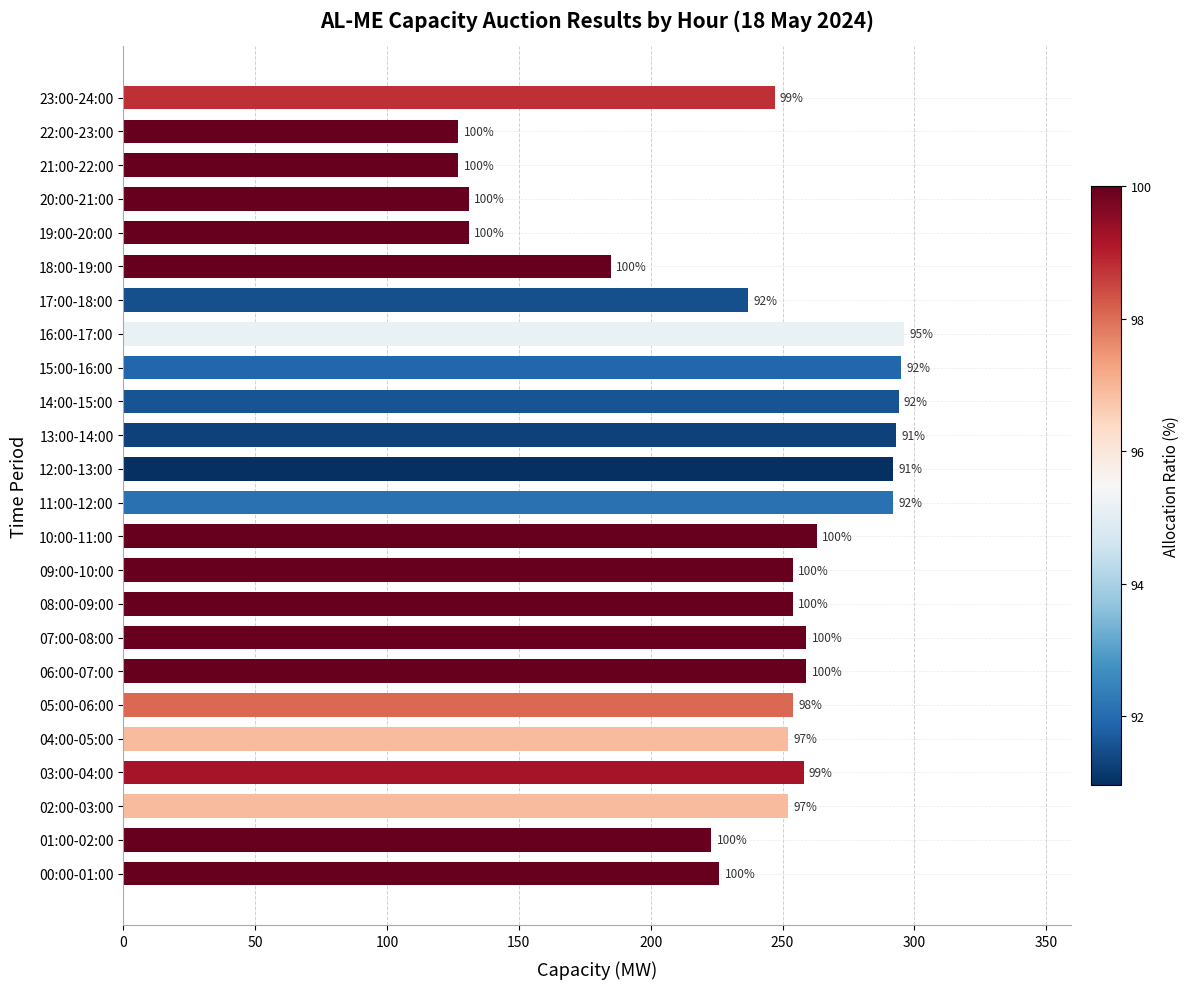

Does the chart contain any negative values?

No